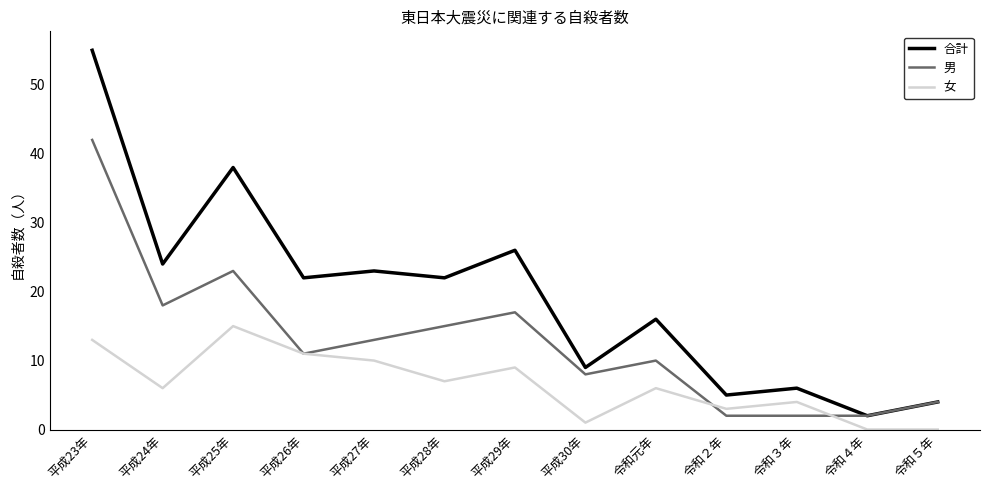

At which label is 合計 closest to 28?

平成29年